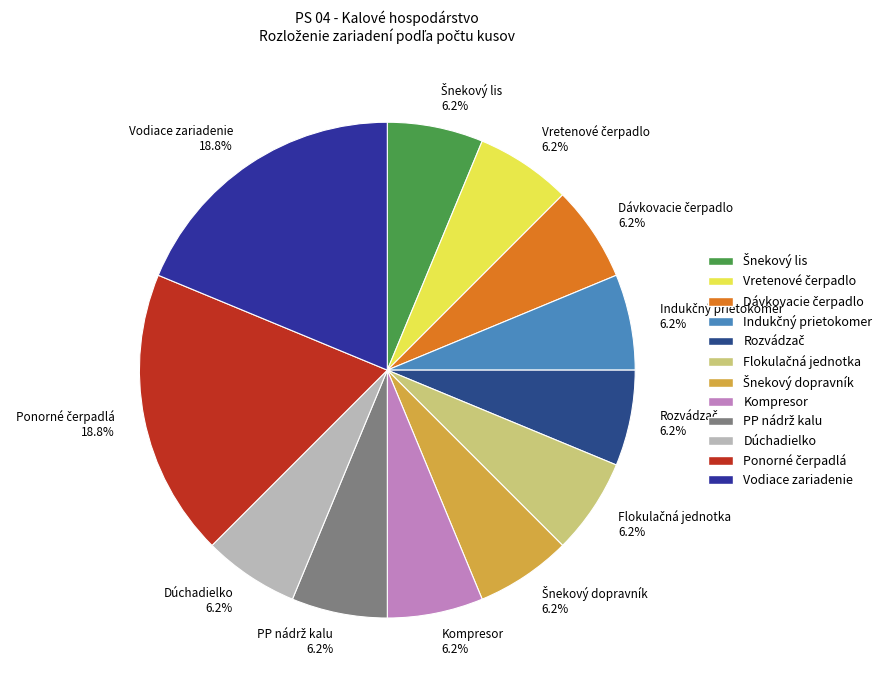

To the nearest percent, what is the combined percentage of Kompresor and Vodiace zariadenie?

25%